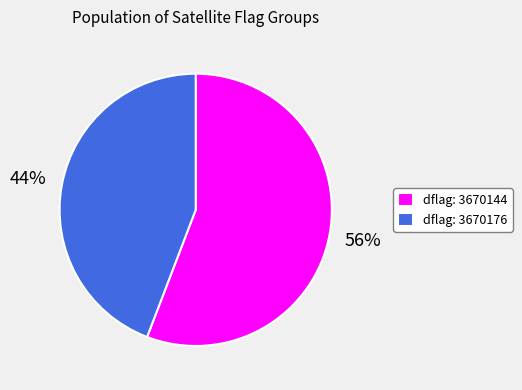

Do dflag: 3670144 and dflag: 3670176 together represent more than half of the pie?

Yes